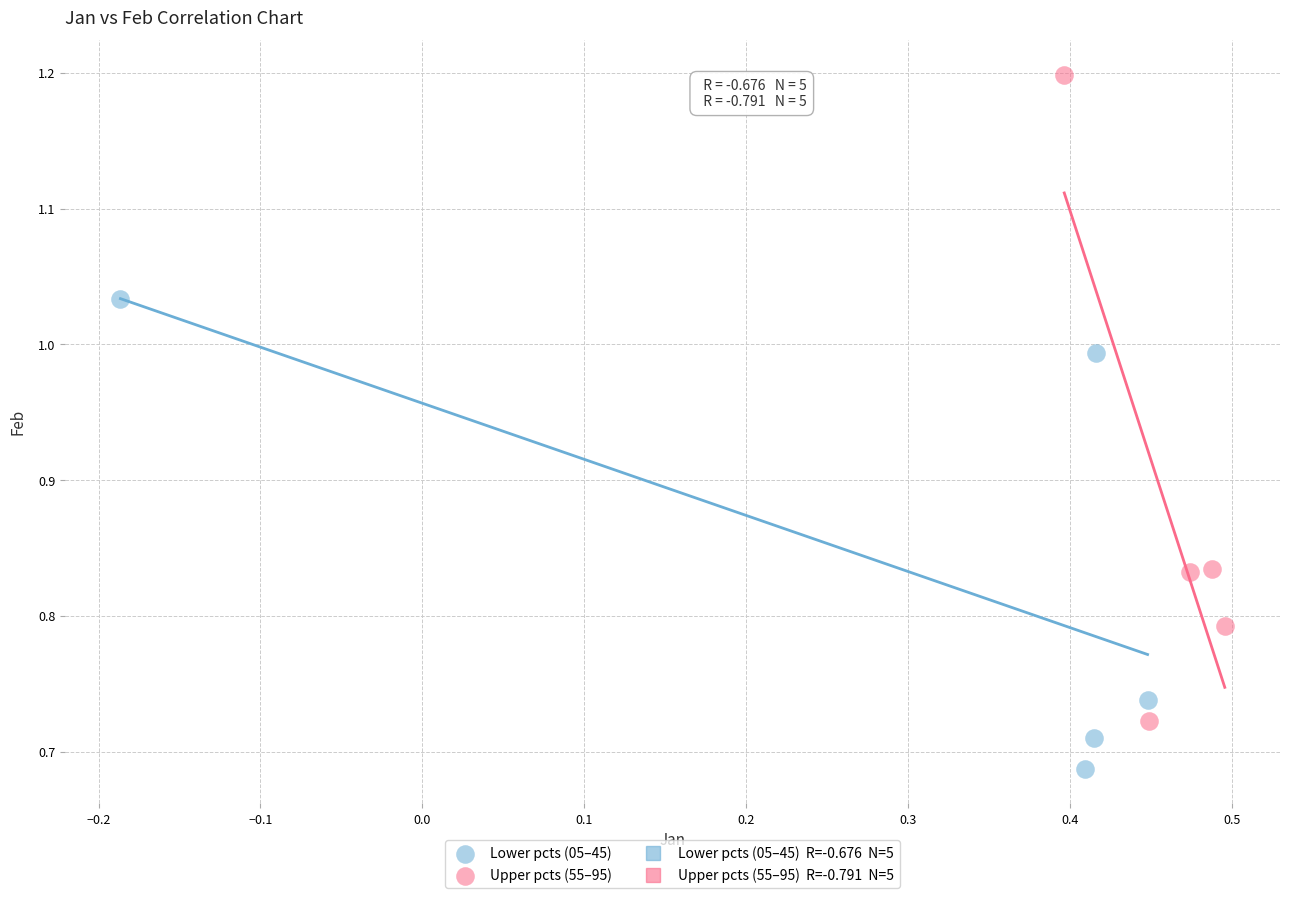

Which series has the widest spread of Y values?

Upper pcts (55–95)